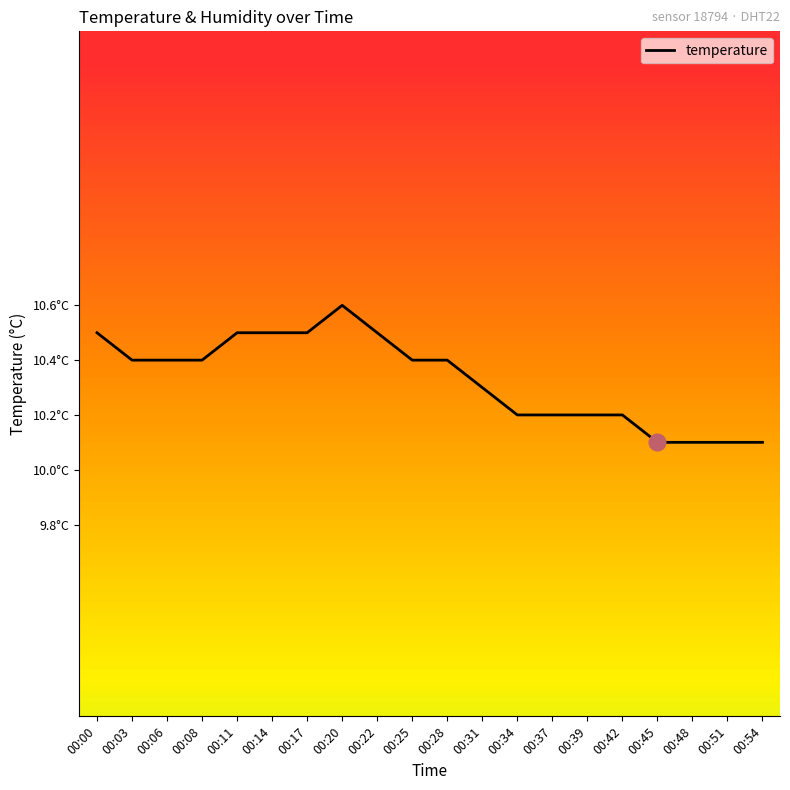

True or false: the data shows 14.7 at 00:00.

False